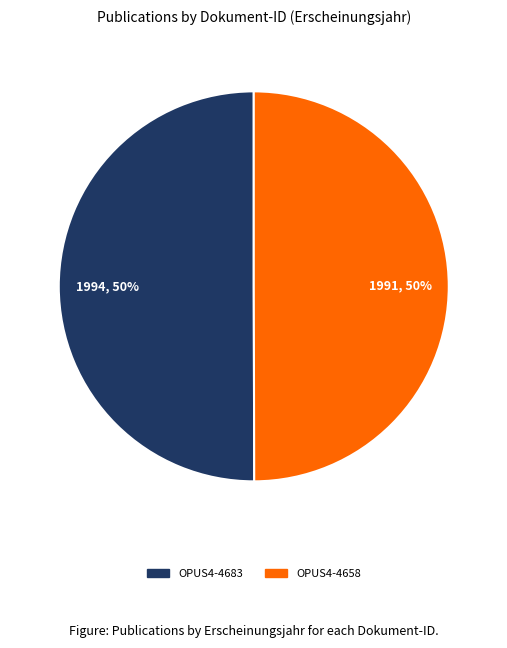

To the nearest percent, what portion does OPUS4-4683 represent?

50%